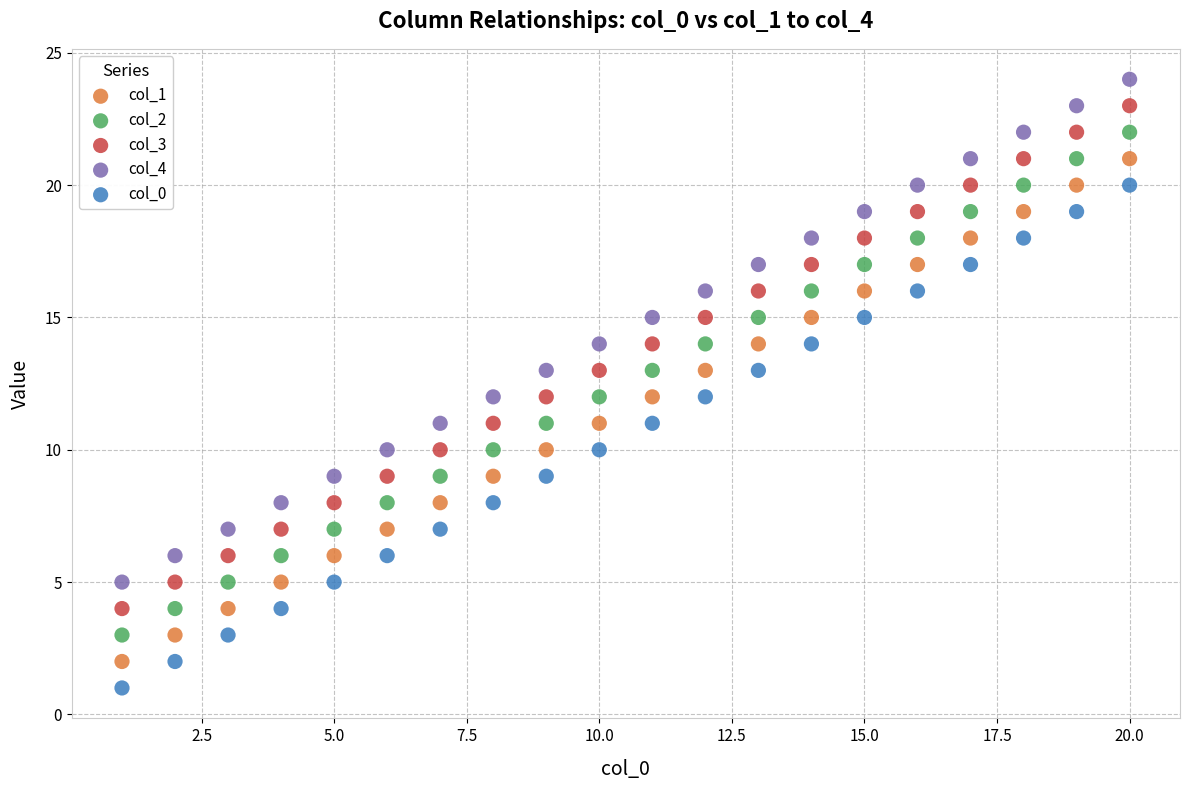

Across all data points, what is the range of X values (max minus min)?

19